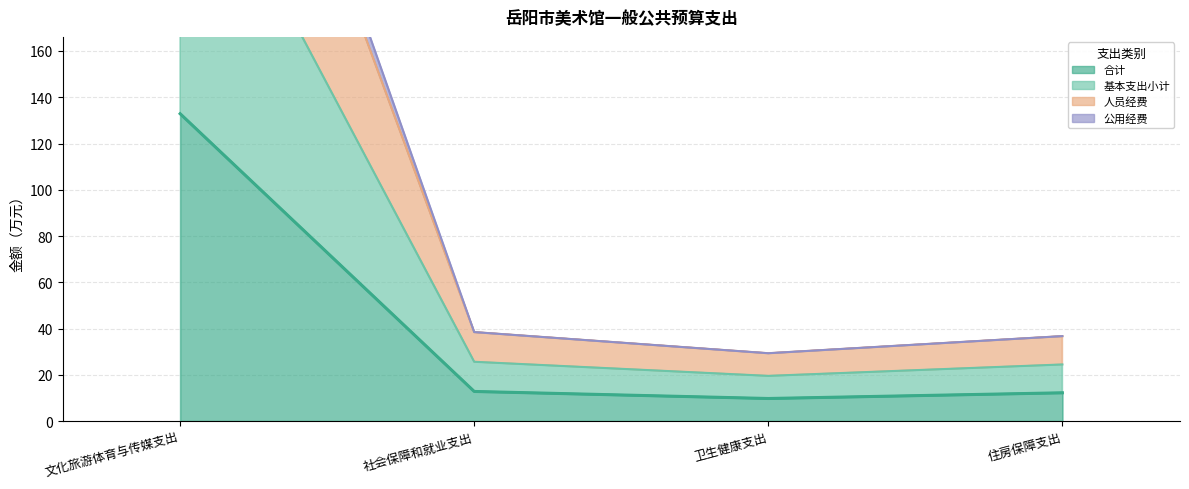

True or false: 人员经费 and 基本支出小计 intersect in this chart.

False